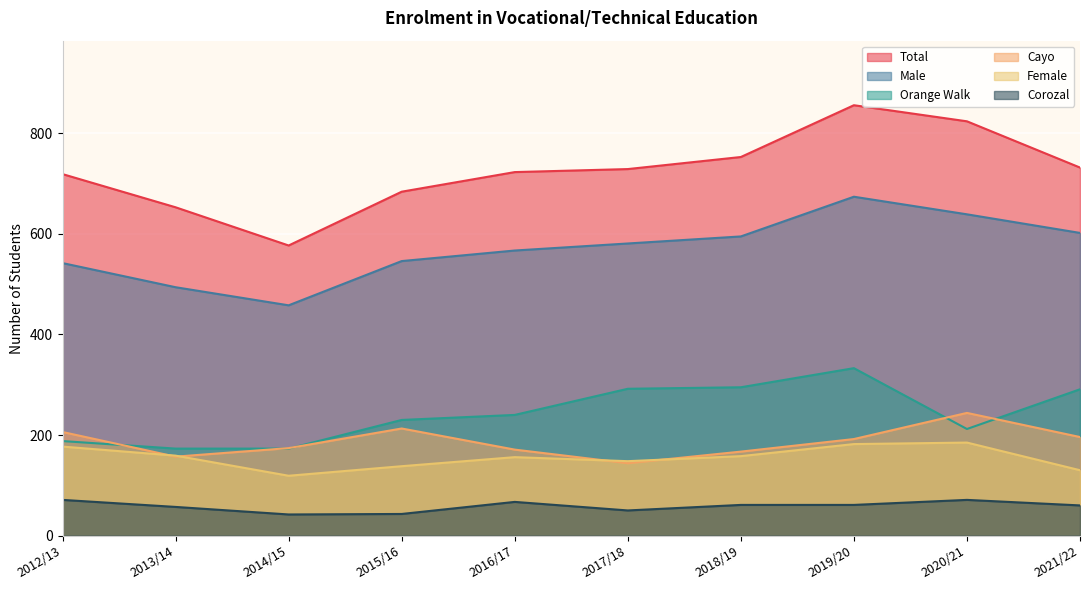

At 2016/17, list the series in order from smallest to largest.

Corozal, Female, Cayo, Orange Walk, Male, Total